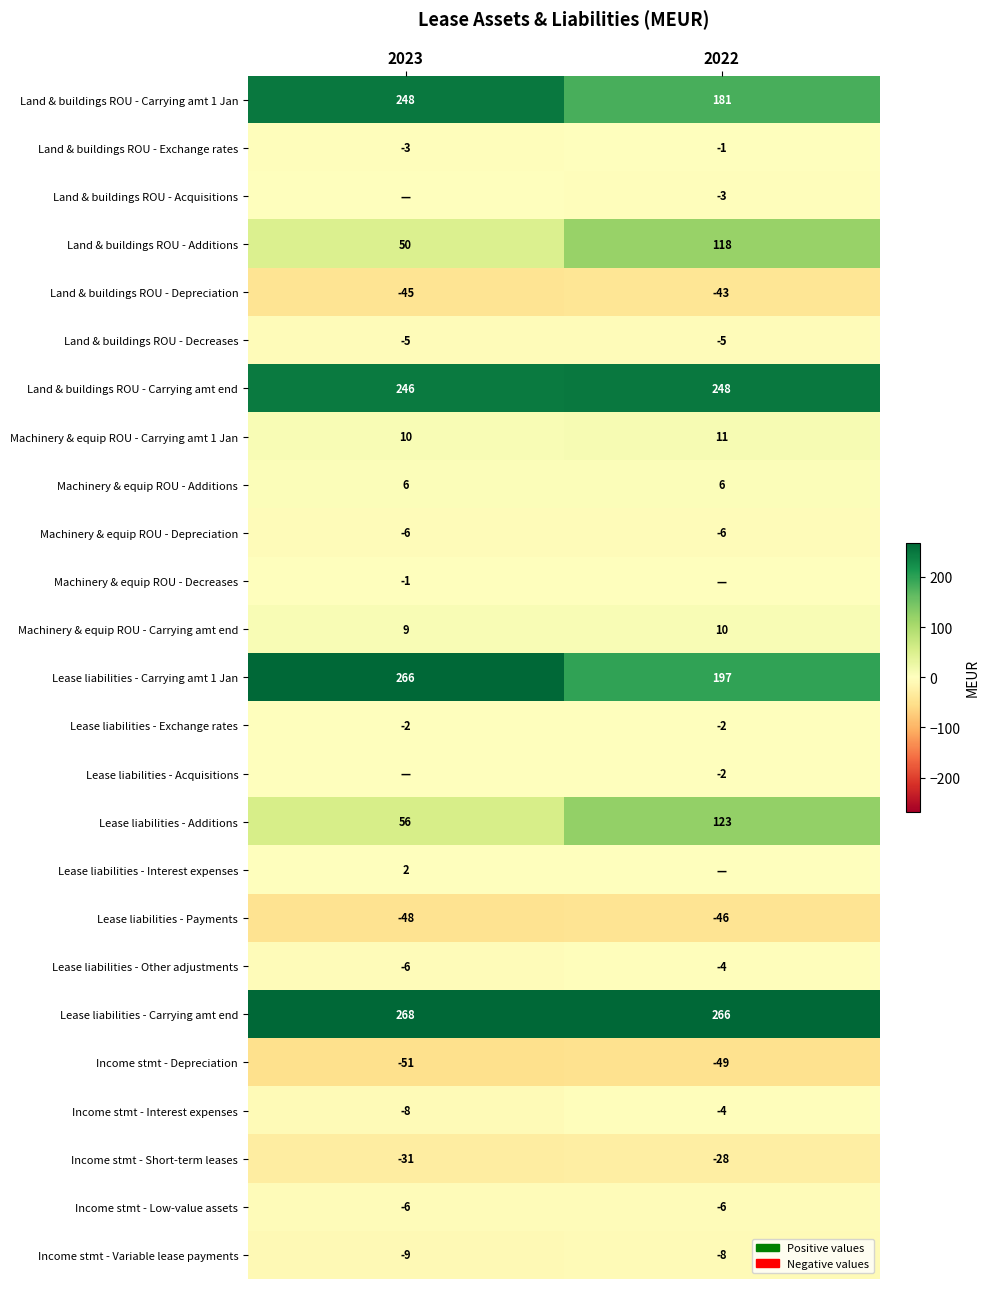

At which category is the sum across all series the highest?

2022